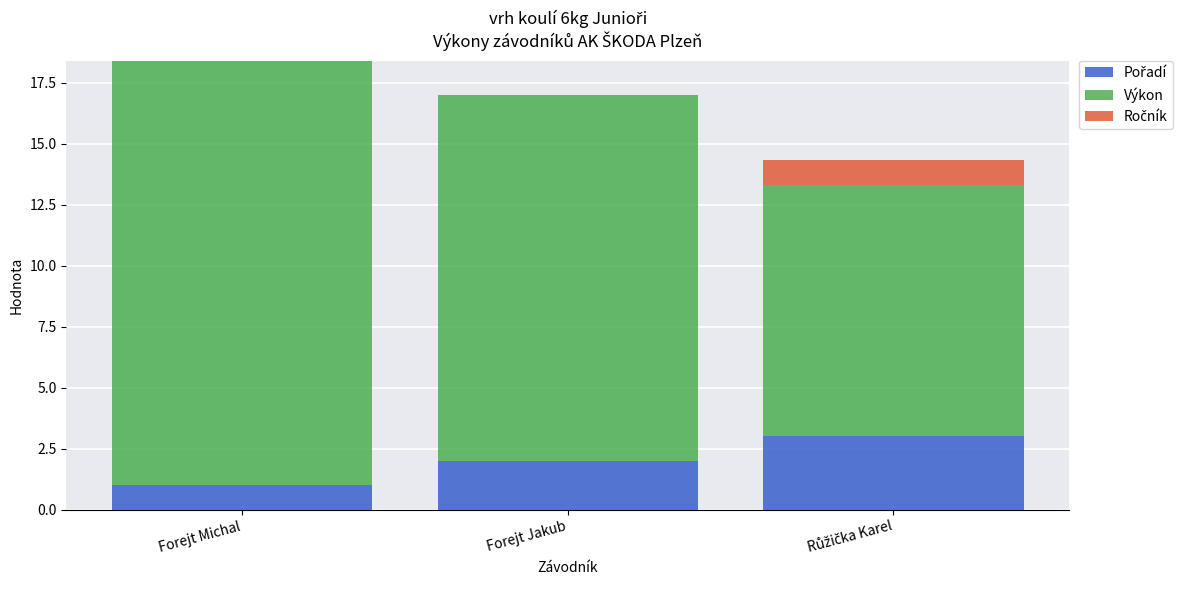

Are the bars horizontal?

No